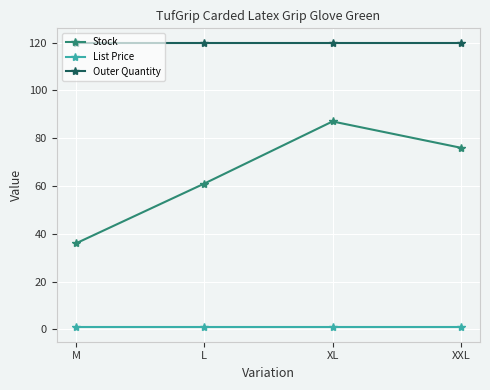

What is the total value across all series at M?

156.8